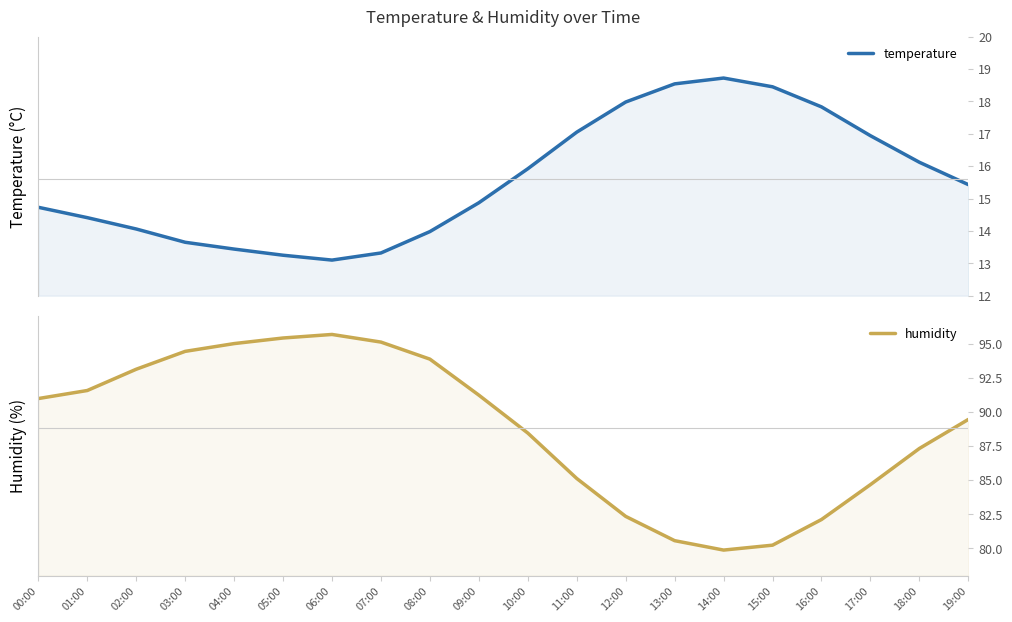

Which series has the widest spread of values?

humidity